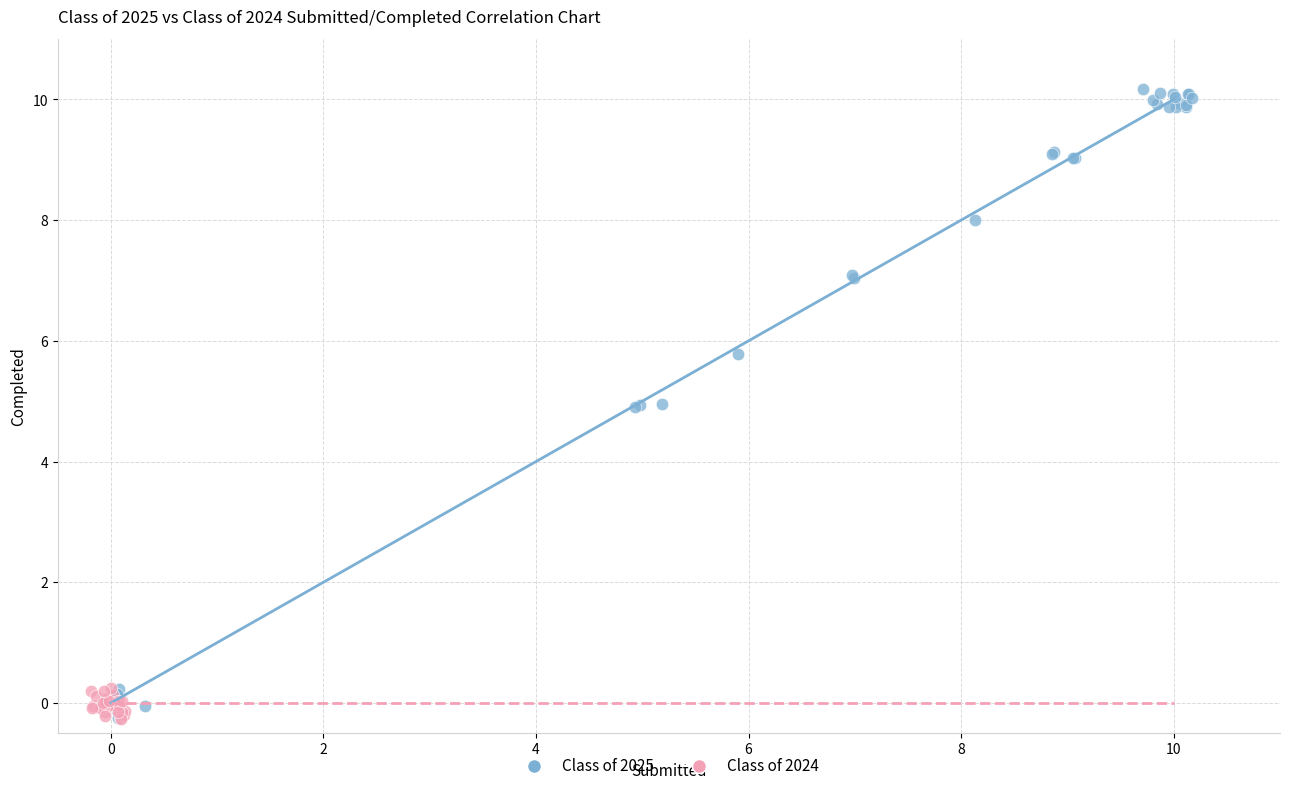

Which series has the widest spread of Y values?

Class of 2025